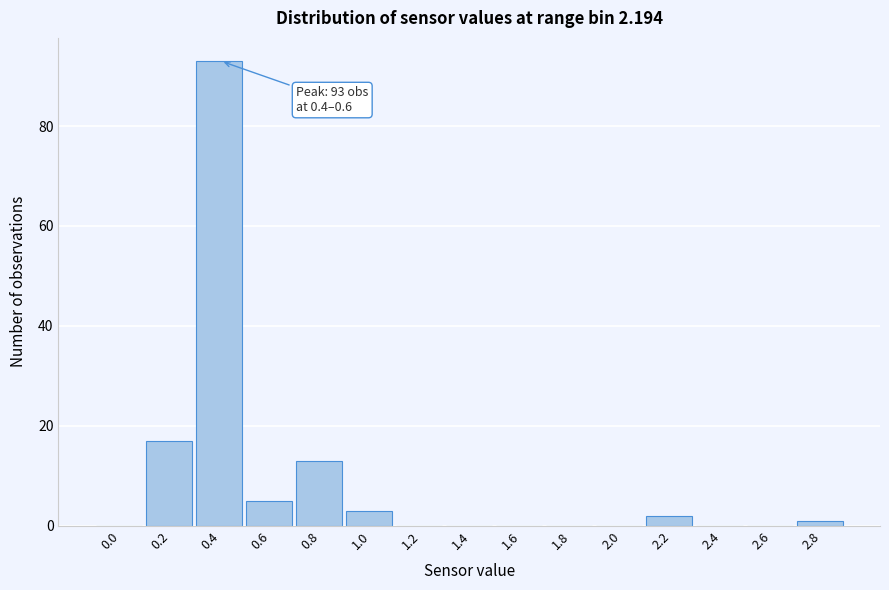

Reading right to left, list all the values displayed in this chart.

2.8=1	2.6=0	2.4=0	2.2=2	2.0=0	1.8=0	1.6=0	1.4=0	1.2=0	1.0=3	0.8=13	0.6=5	0.4=93	0.2=17	0.0=0